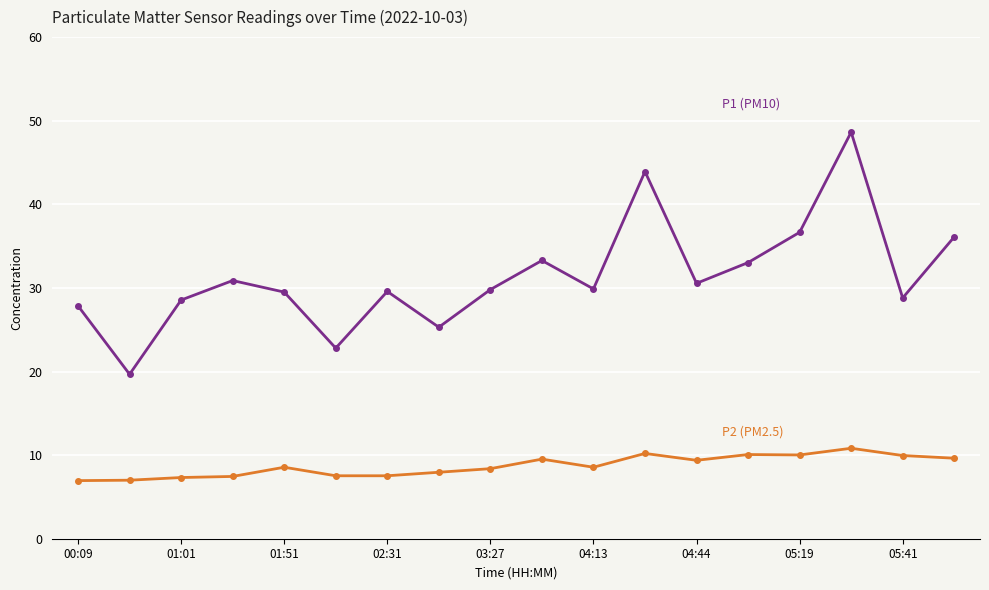

What is the smallest value displayed?

7.0